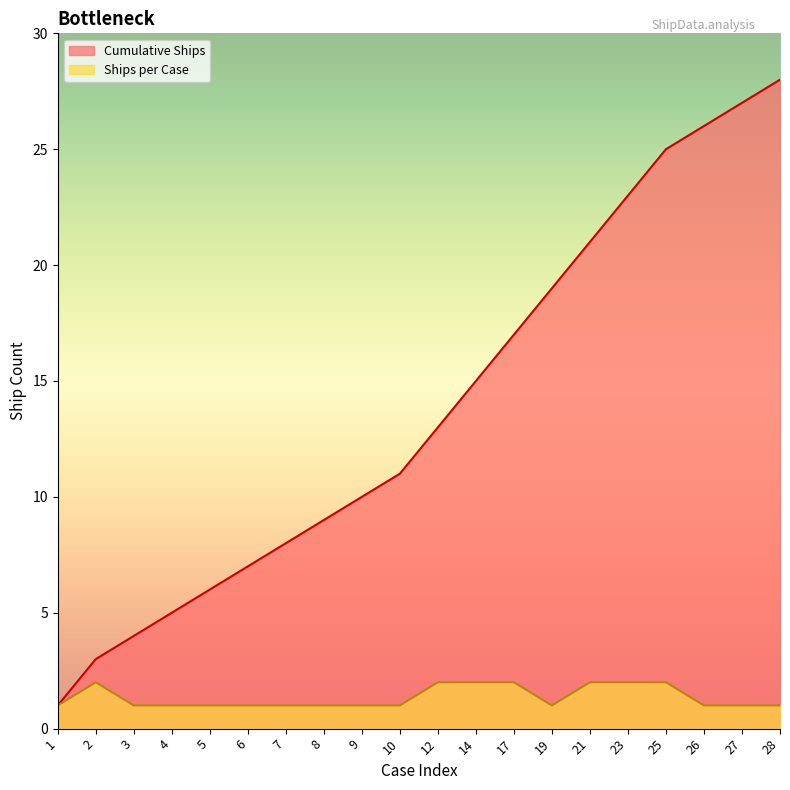

True or false: Cumulative Ships has a value of 7 at 19.

False